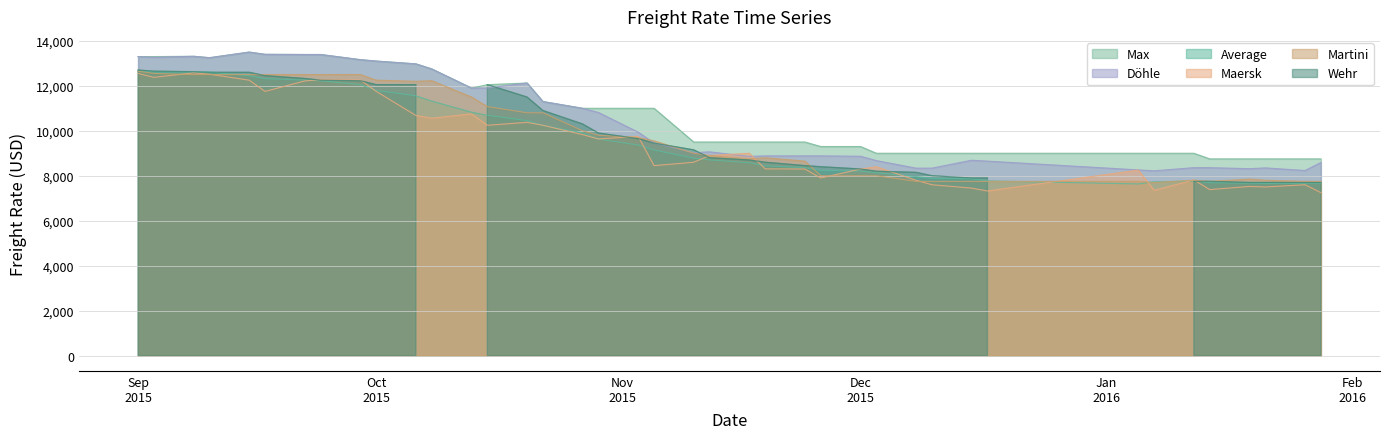

True or false: Max and Average intersect in this chart.

False